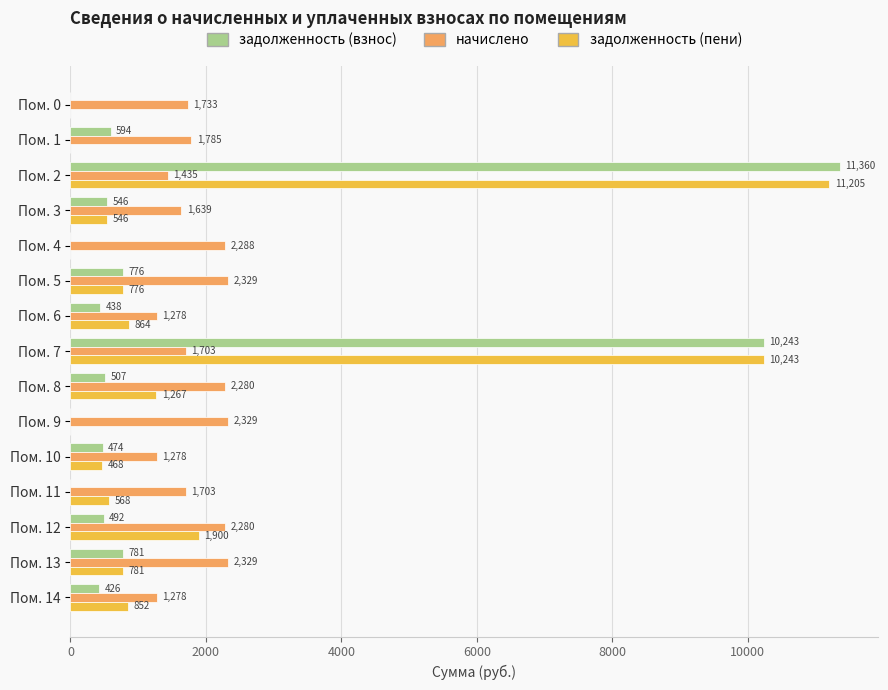

What is the average value of the задолженность (взнос) series?

1775.9